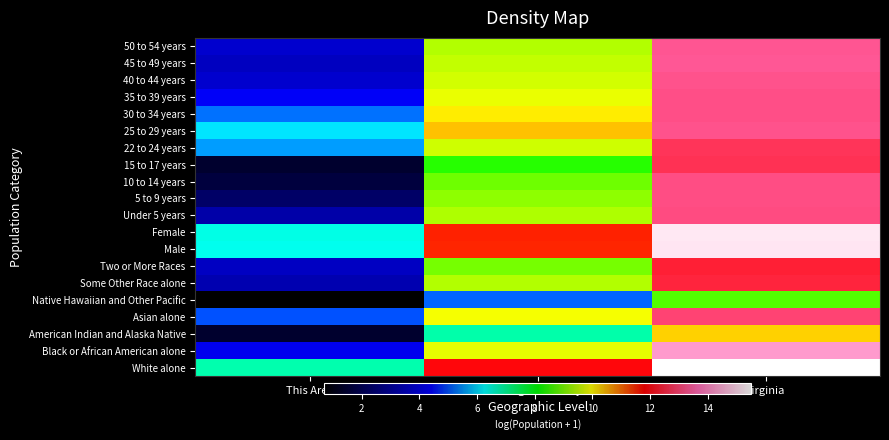

Reading right to left, list all the values displayed in this chart.

White alone: Virginia=15.5	Arlington County=11.9	This Area=6.8
Black or African American alone: Virginia=14.3	Arlington County=9.8	This Area=4.1
American Indian and Alaska Native: Virginia=10.3	Arlington County=6.9	This Area=1.4
Asian alone: Virginia=13.0	Arlington County=9.9	This Area=5.0
Native Hawaiian and Other Pacific: Virginia=8.7	Arlington County=5.1	This Area=0.7
Some Other Race alone: Virginia=12.4	Arlington County=9.4	This Area=3.3
Two or More Races: Virginia=12.4	Arlington County=9.0	This Area=3.5
Male: Virginia=15.2	Arlington County=11.5	This Area=6.4
Female: Virginia=15.2	Arlington County=11.6	This Area=6.4
Under 5 years: Virginia=13.1	Arlington County=9.4	This Area=3.1
5 to 9 years: Virginia=13.1	Arlington County=9.1	This Area=2.2
10 to 14 years: Virginia=13.1	Arlington County=8.9	This Area=1.6
15 to 17 years: Virginia=12.7	Arlington County=8.4	This Area=1.4
22 to 24 years: Virginia=12.7	Arlington County=9.6	This Area=5.5
25 to 29 years: Virginia=13.2	Arlington County=10.4	This Area=6.1
30 to 34 years: Virginia=13.2	Arlington County=10.1	This Area=5.2
35 to 39 years: Virginia=13.2	Arlington County=9.8	This Area=4.3
40 to 44 years: Virginia=13.3	Arlington County=9.6	This Area=3.7
45 to 49 years: Virginia=13.3	Arlington County=9.5	This Area=3.5
50 to 54 years: Virginia=13.3	Arlington County=9.4	This Area=3.7